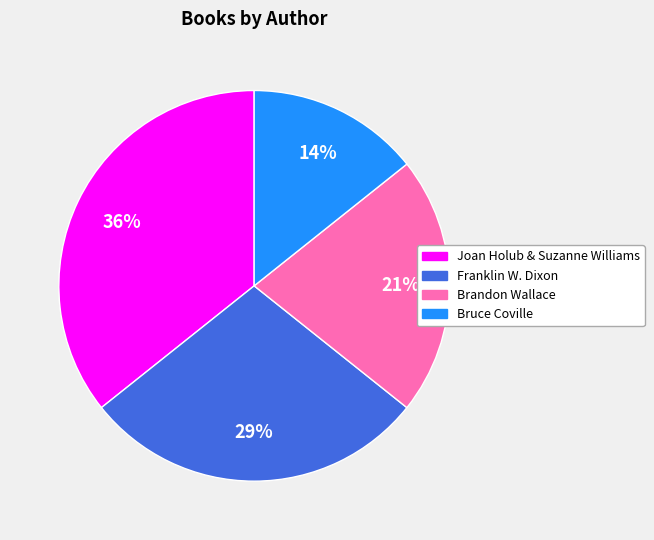

Which category has the biggest portion of the pie?

Joan Holub & Suzanne Williams